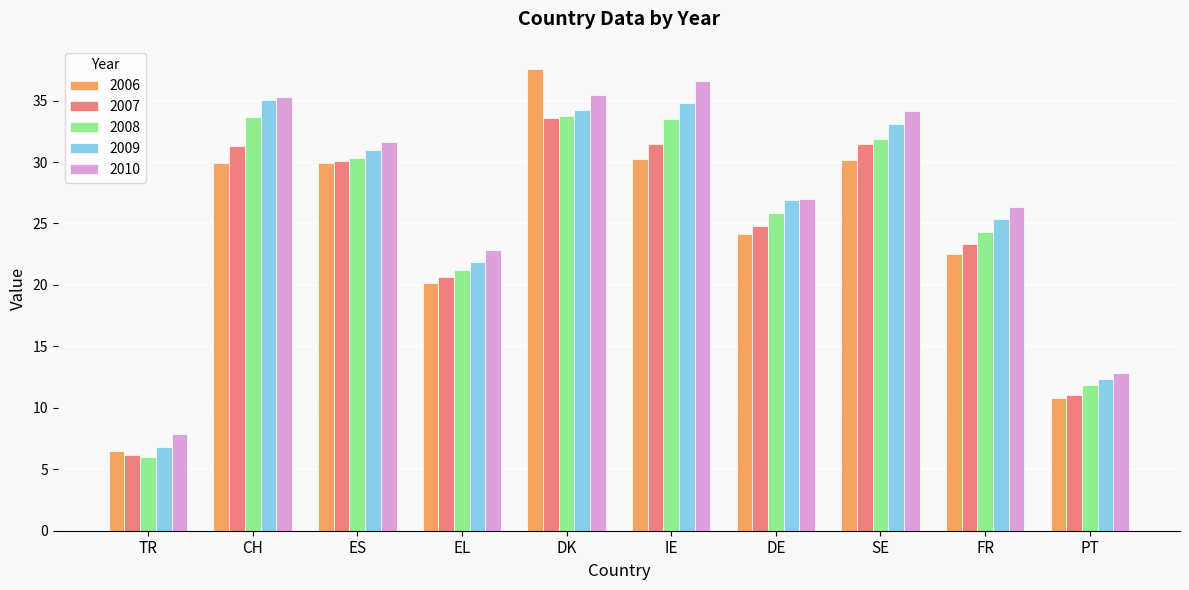

At which category is the sum across all series the highest?

DK